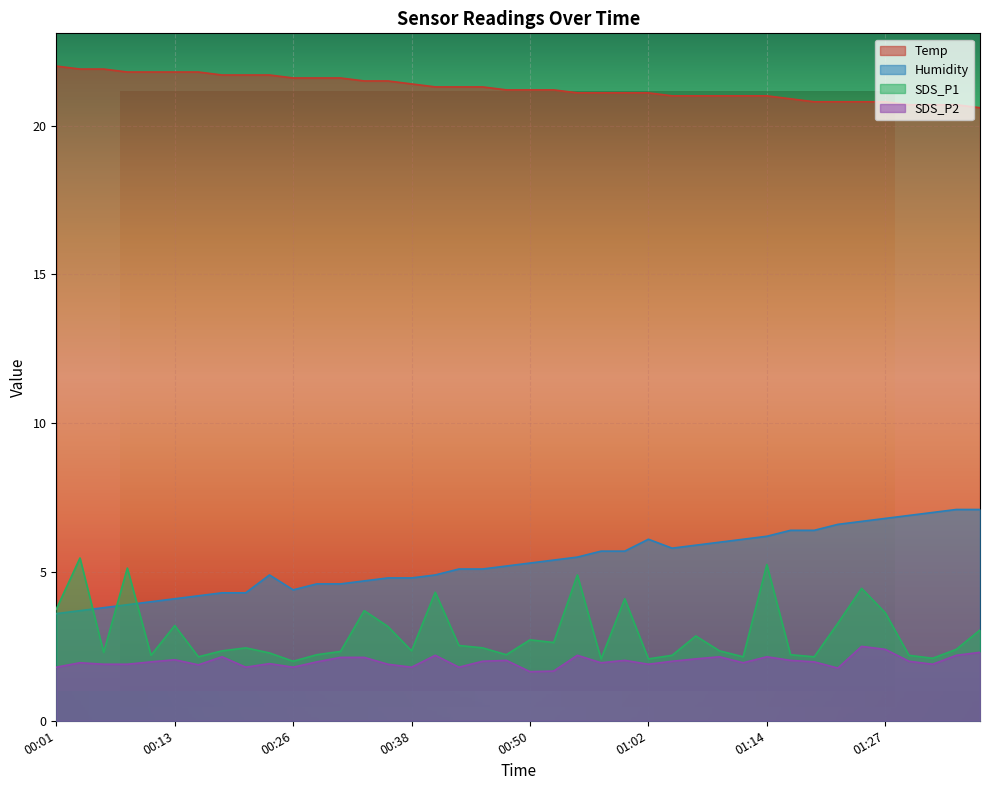

How many series are shown in this chart?

4